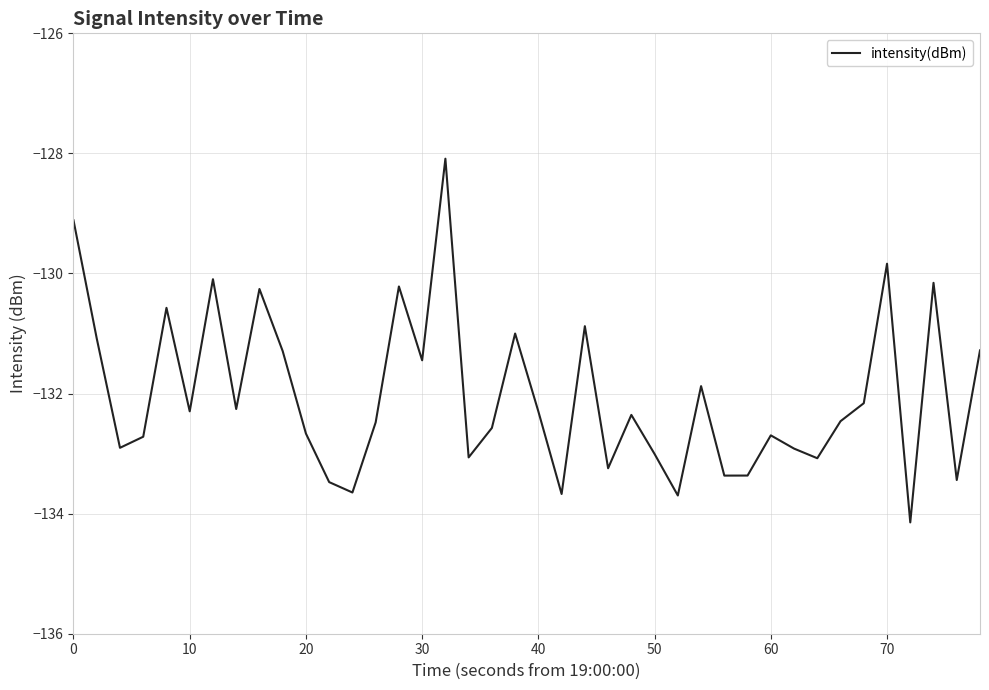

What is the minimum value shown in the chart?

-134.1